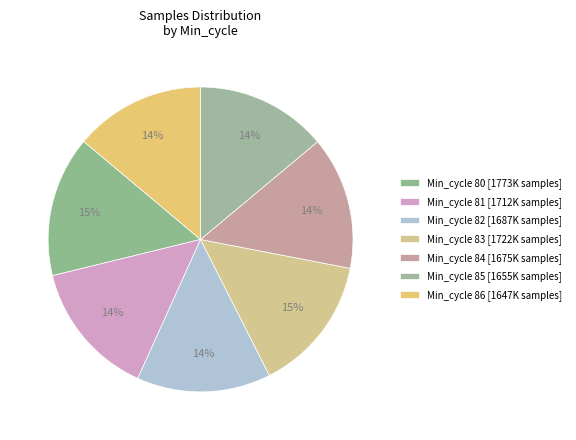

Rank the categories by value from highest to lowest.

80, 83, 81, 82, 84, 85, 86